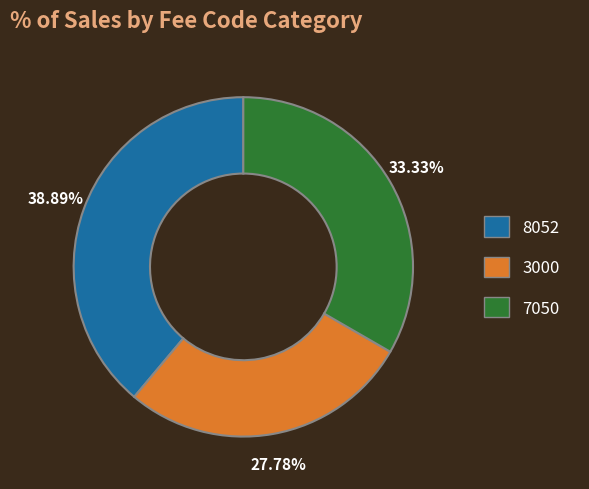

Is 7050 the majority of the pie?

No